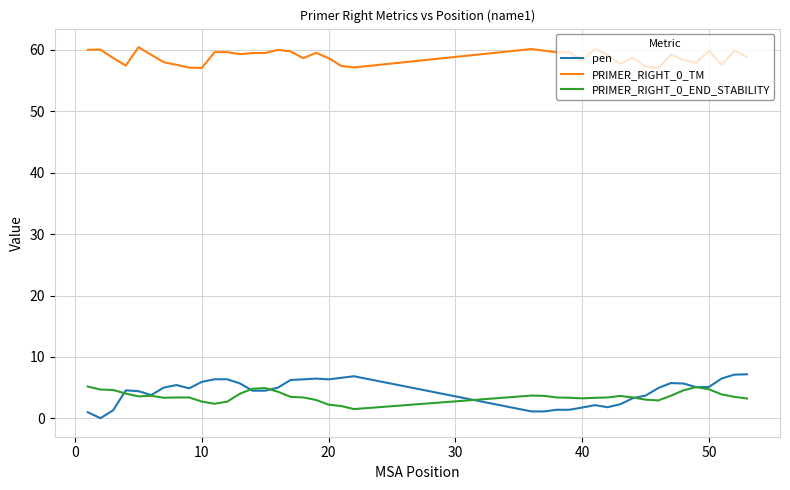

What is the maximum value for PRIMER_RIGHT_0_END_STABILITY?

5.2